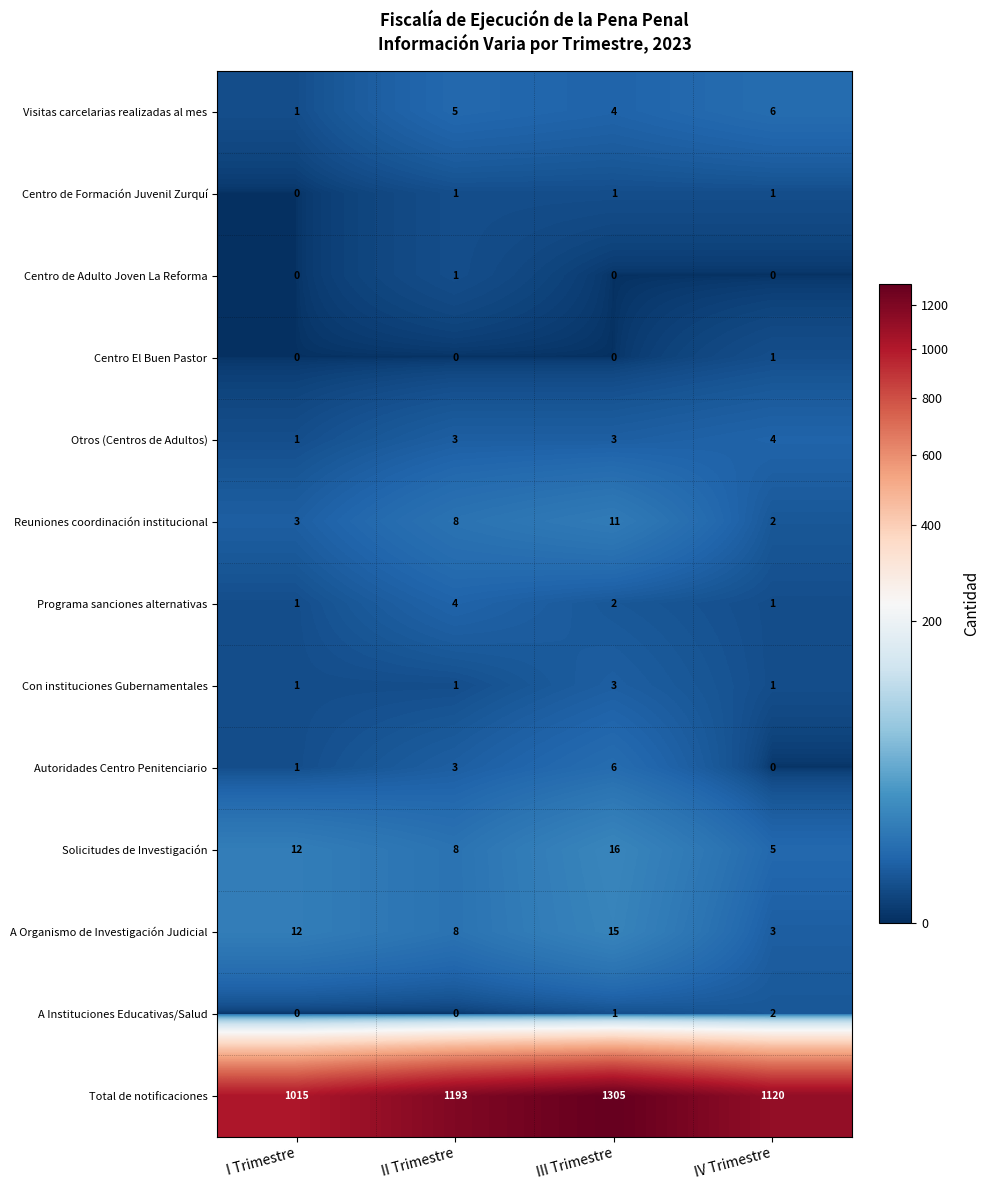

What is the difference between the highest and lowest values at II Trimestre?

1193